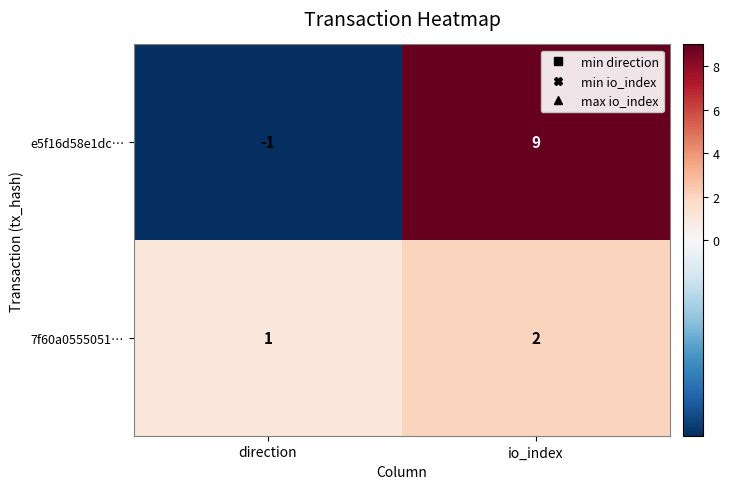

True or false: 7f60a0555051… has a value of 2 at io_index.

True